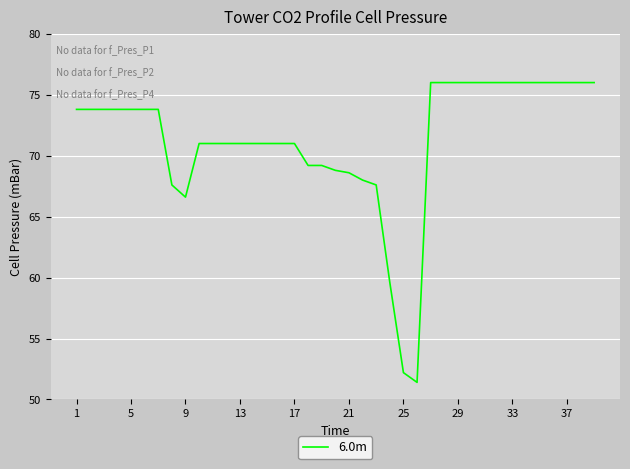

What is the minimum value shown in the chart?

51.4